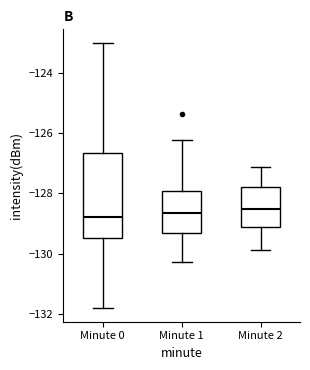

Where is the upper edge of the box for Minute 1 on the y-axis? The values are not printed on the chart, so give them approximately, as read against the axis.

-128.0